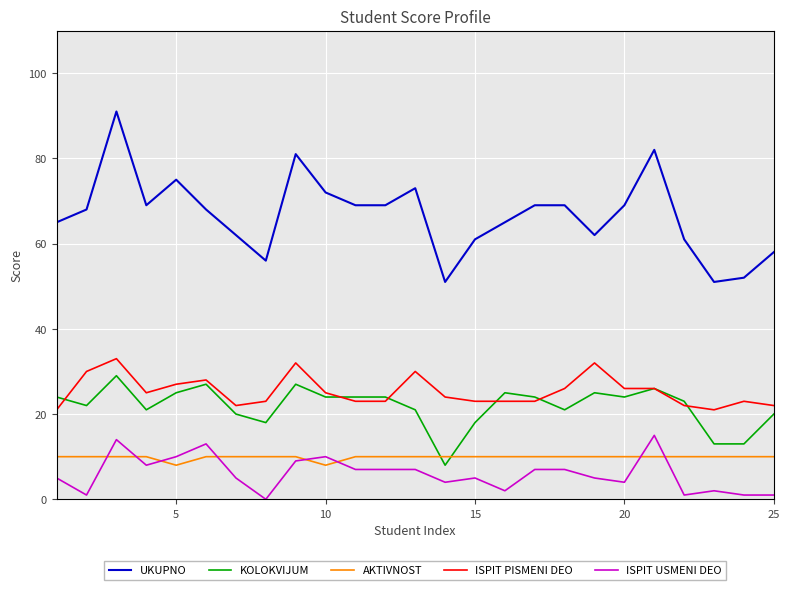

True or false: UKUPNO and ISPIT PISMENI DEO cross at least once.

False